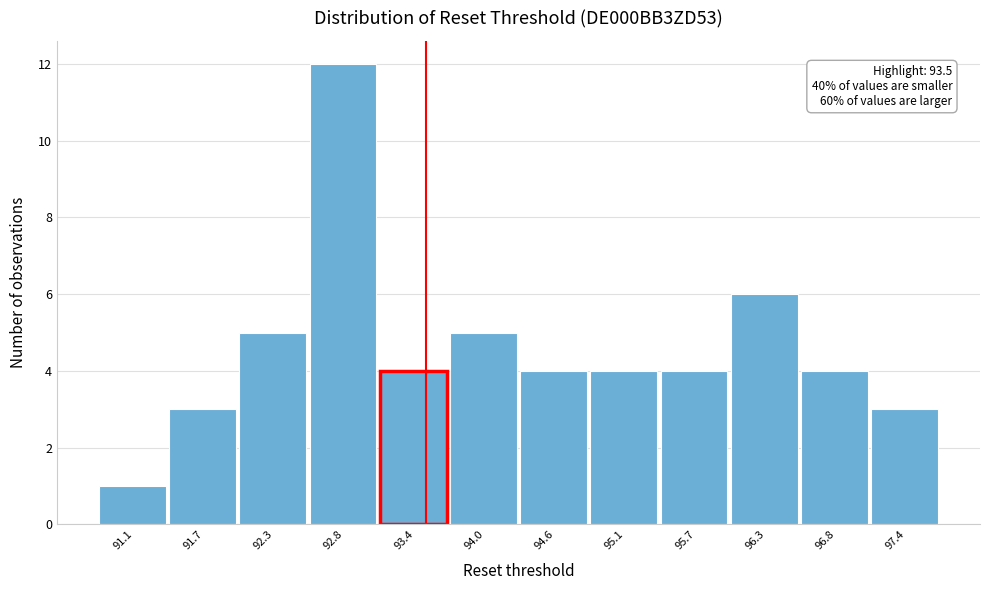

Which range on the x-axis has the tallest bar?

92.6 to 93.1